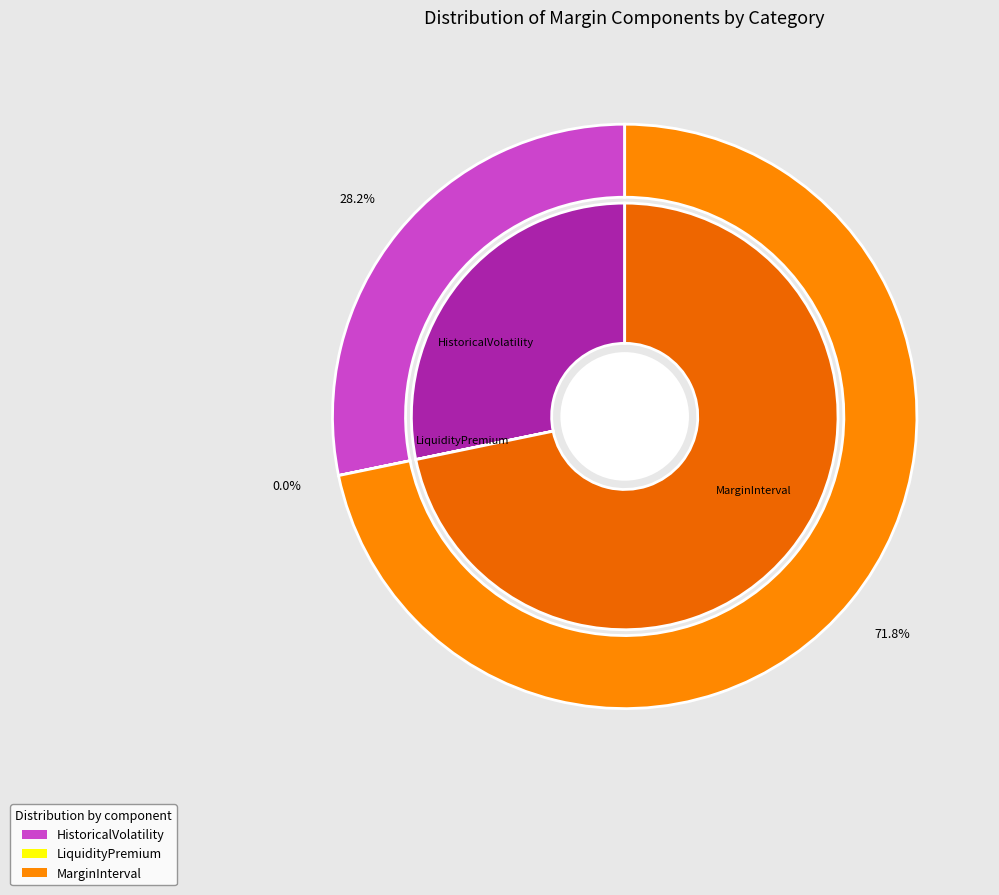

To the nearest percent, what is the average slice percentage?

33%